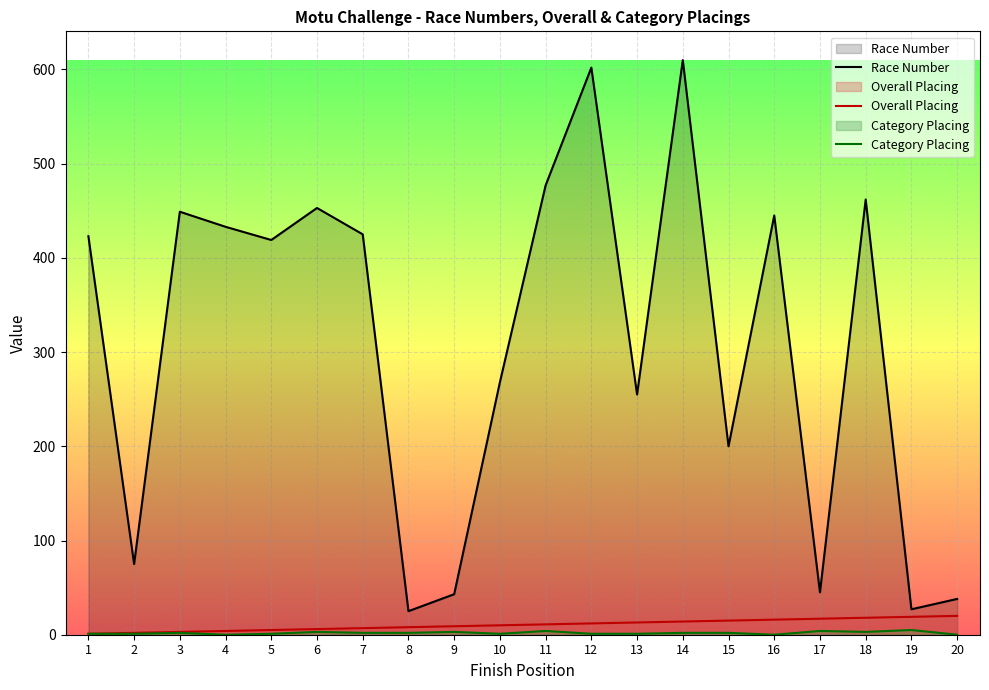

Reading left to right, transcribe all the data shown in this chart.

Race Number: 1=423	2=75	3=449	4=433	5=419	6=453	7=425	8=25	9=43	10=268	11=477	12=602	13=255	14=610	15=200	16=445	17=45	18=462	19=27	20=38
Overall Placing: 1=1	2=2	3=3	4=4	5=5	6=6	7=7	8=8	9=9	10=10	11=11	12=12	13=13	14=14	15=15	16=16	17=17	18=18	19=19	20=20
Category Placing: 1=1	2=1	3=2	4=0	5=1	6=3	7=2	8=2	9=3	10=1	11=4	12=1	13=1	14=2	15=2	16=0	17=4	18=3	19=5	20=0